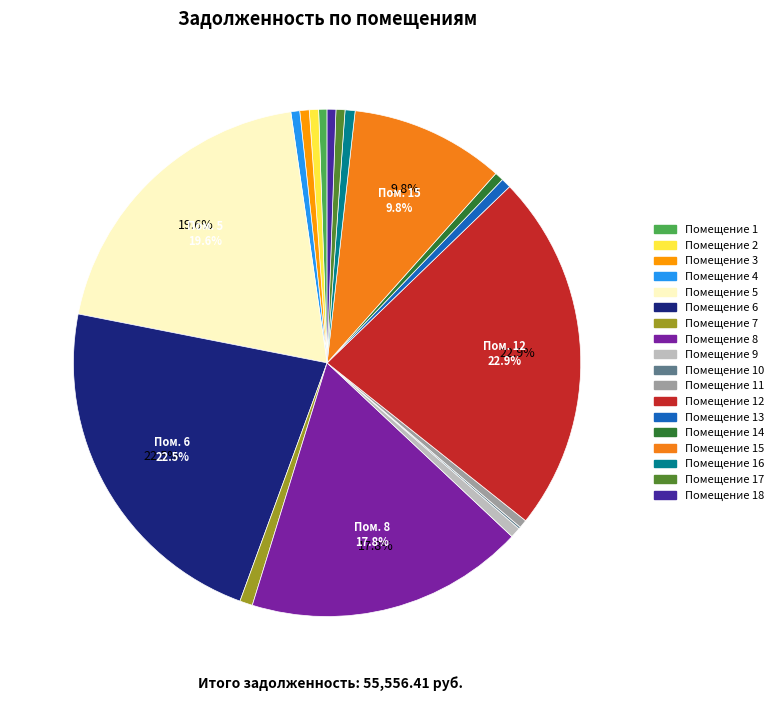

Rank the categories by value from highest to lowest.

12, 6, 5, 8, 15, 7, 9, 16, 13, 3, 2, 17, 14, 4, 18, 1, 11, 10